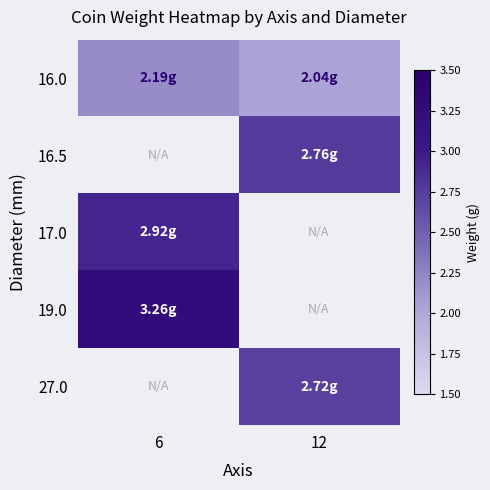

Which category has the highest value in the 17.0 series?

6